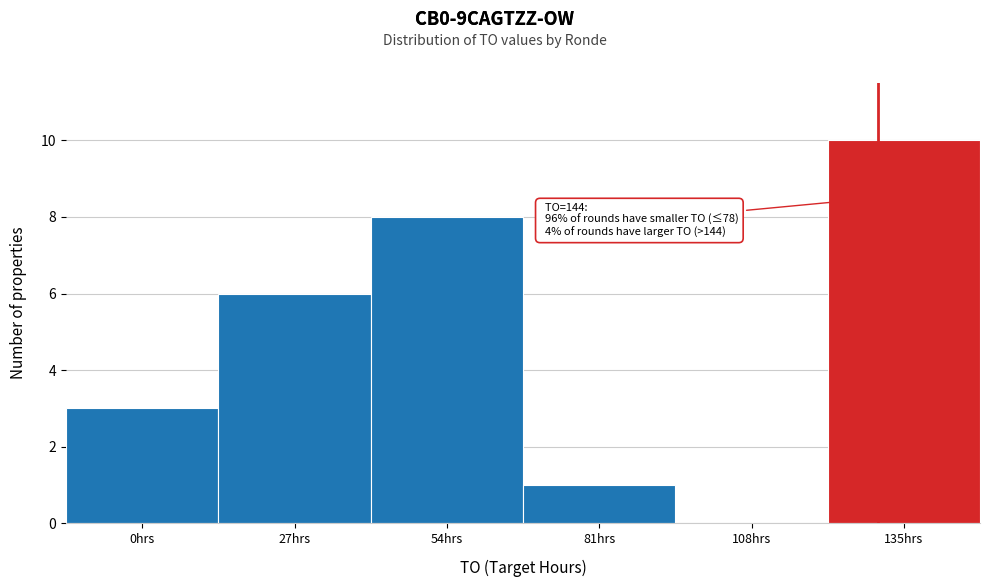

Reading right to left, extract all data points from this chart.

135hrs=10	108hrs=0	81hrs=1	54hrs=8	27hrs=6	0hrs=3